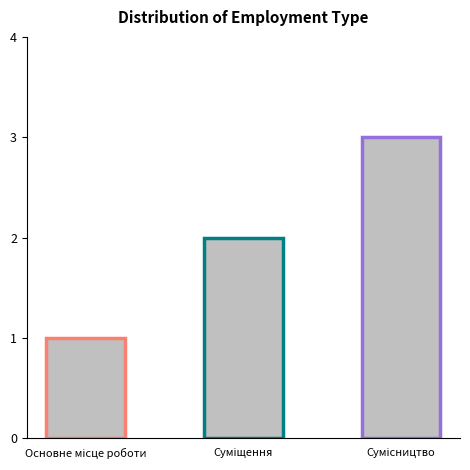

Does the chart contain stacked bars?

No